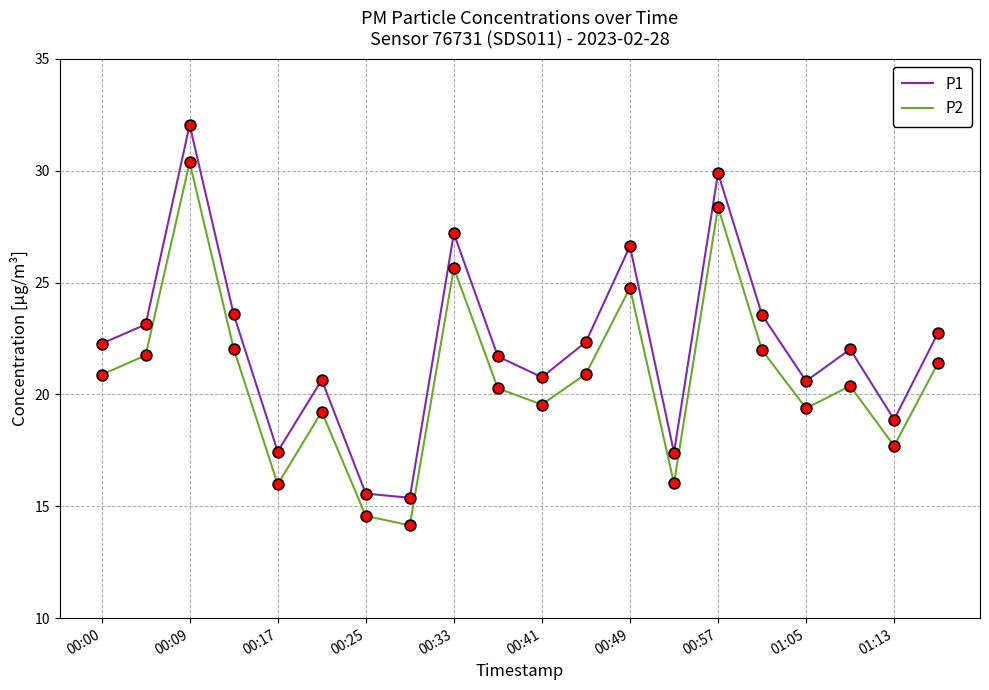

Which series has the largest total across all categories?

P1